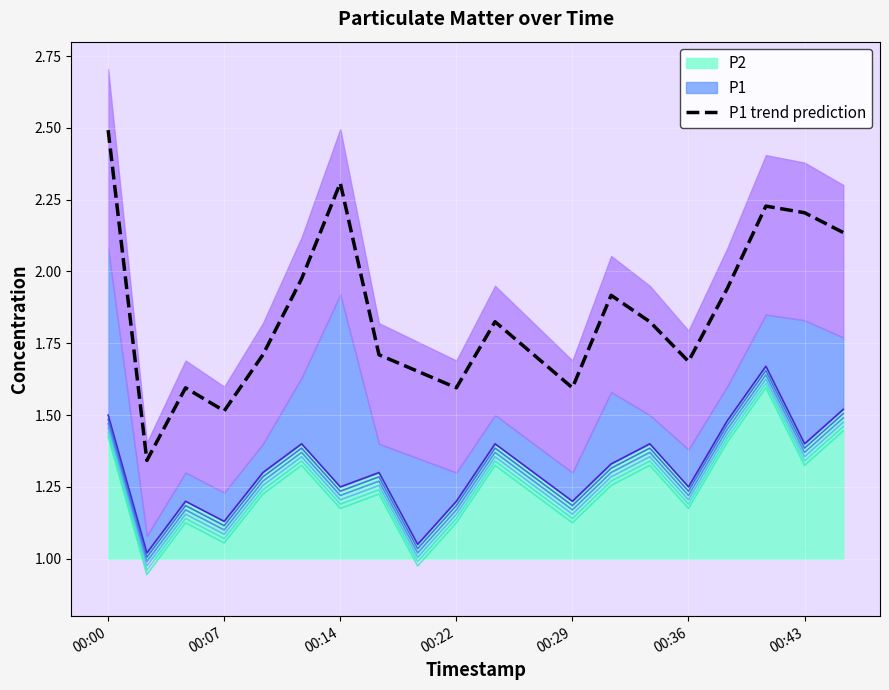

Approximately how many times larger is the value at 7 compared to 11?

1.0